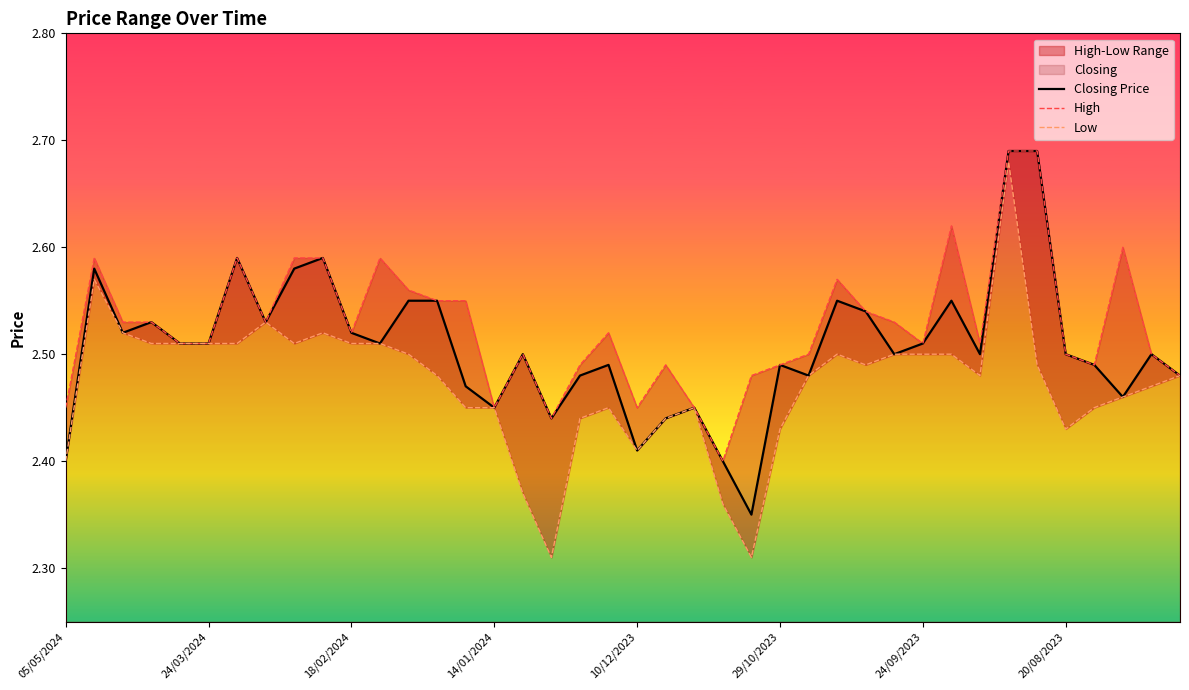

How many lines are shown in the chart?

3